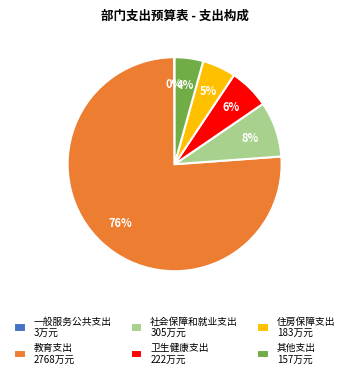

True or false: 住房保障支出 183万元 accounts for 5% of the total.

True